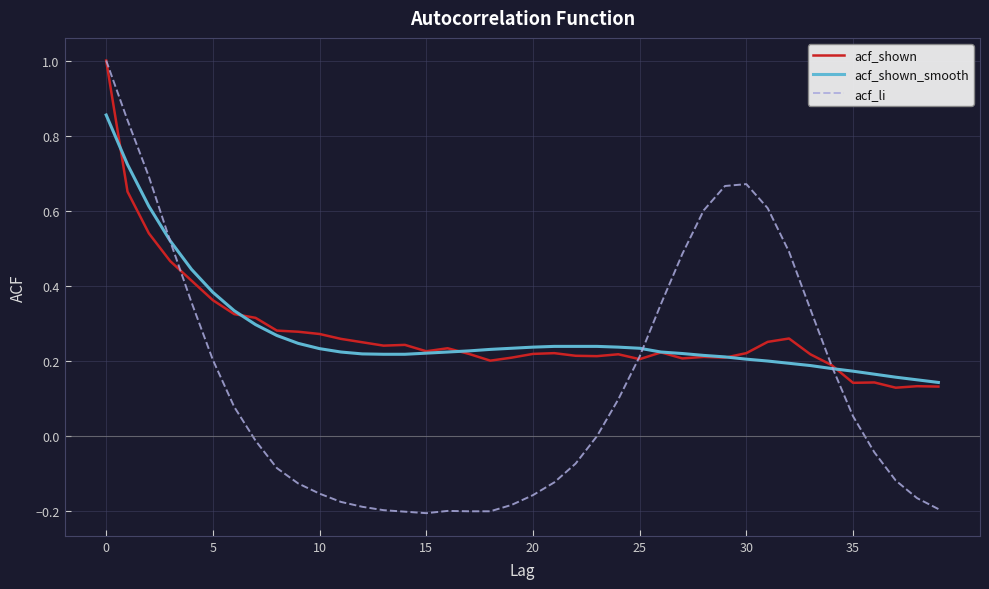

Which series has the largest range (max minus min)?

acf_li